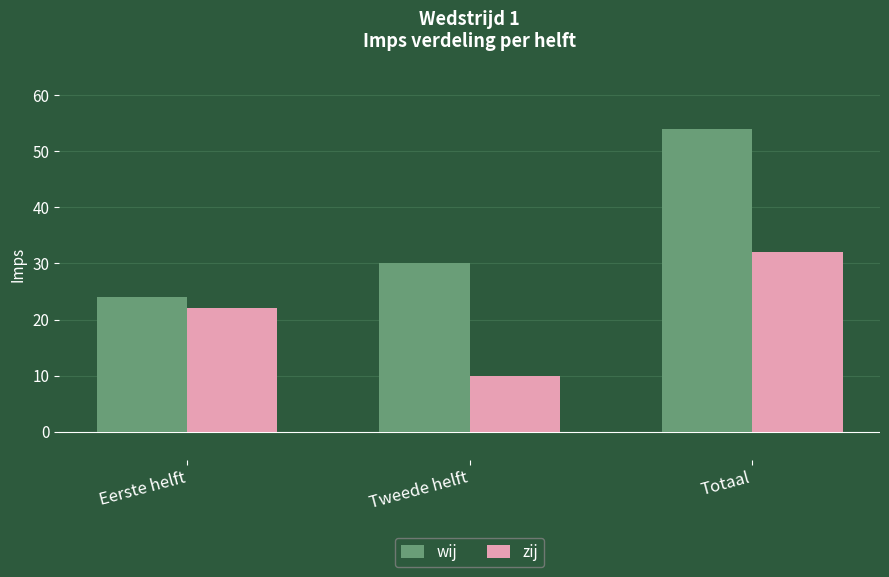

How many values in the zij series are below 22?

1